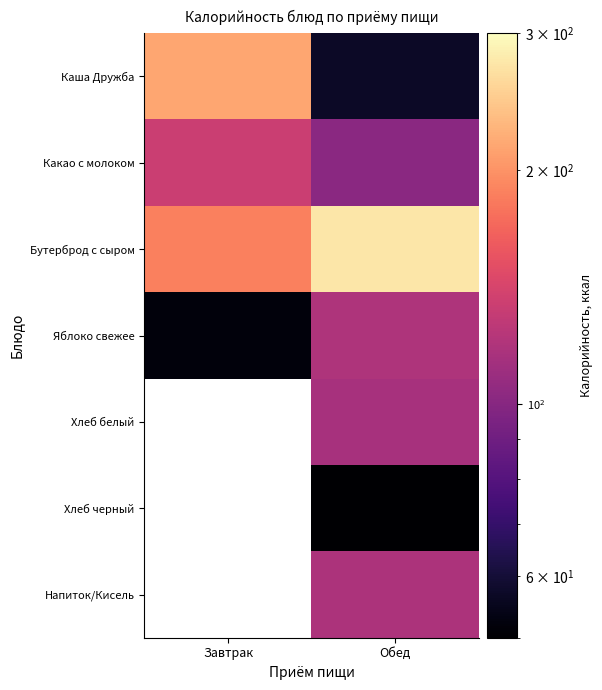

What is the spread (max minus min) of values at Завтрак?

163.0